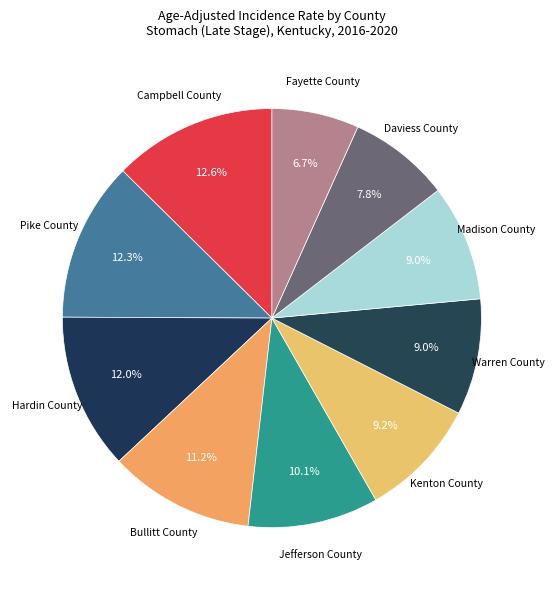

Which slice is the smallest?

Fayette County